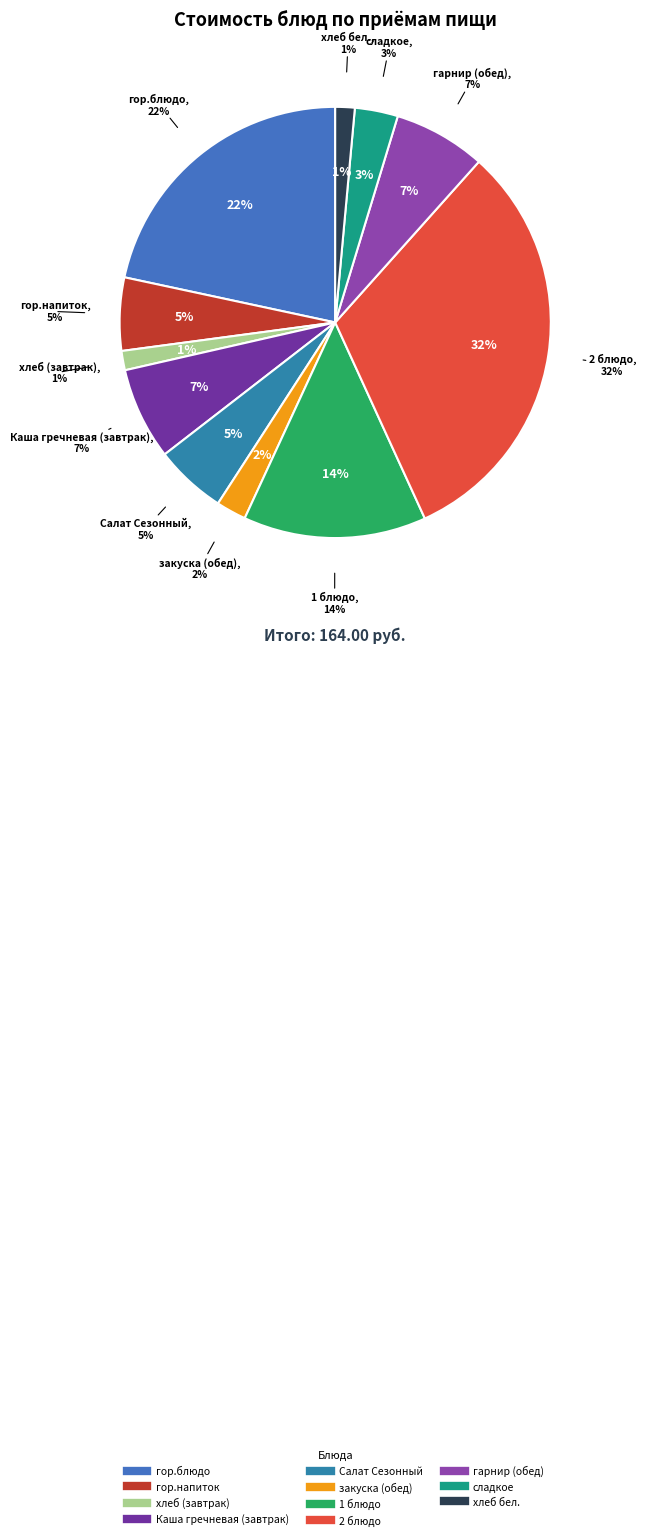

Combined, what portion of the pie is сладкое and гор.напиток?

8.7%